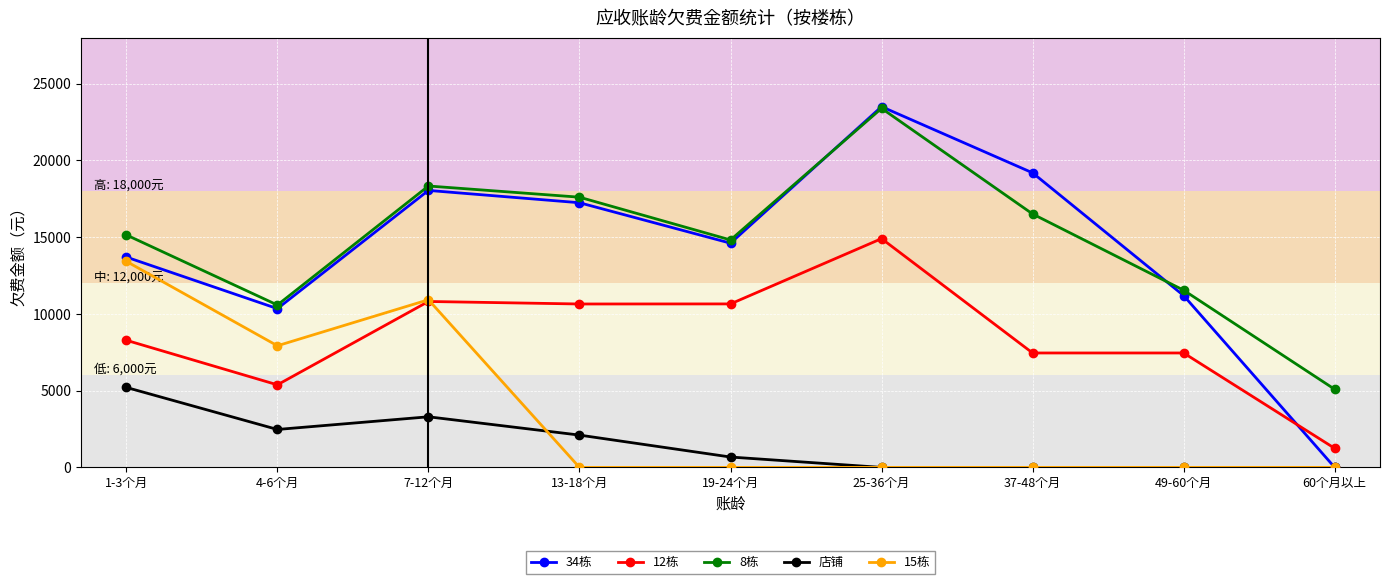

The 15栋 series shows 11719.9 at 4-6个月. True or false?

False